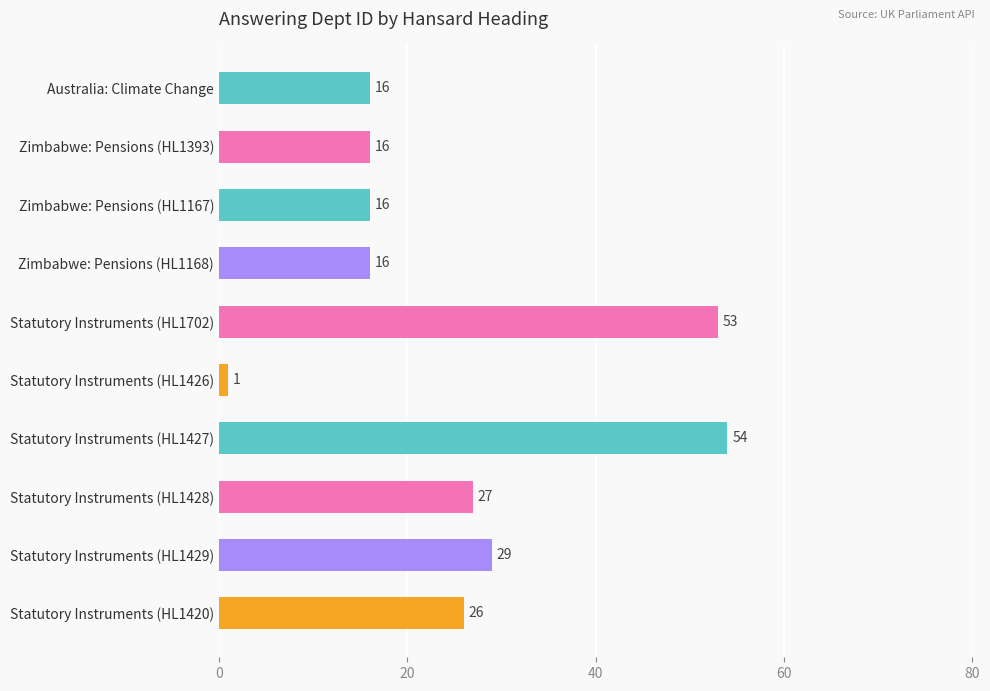

True or false: the data shows 74 at Statutory Instruments (HL1427).

False